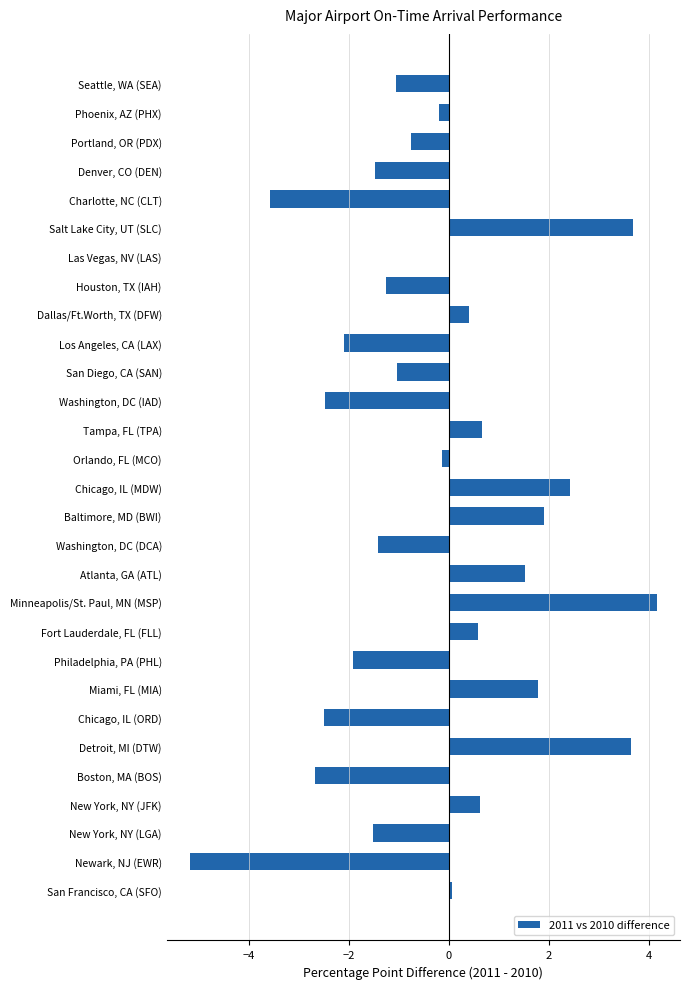

What value does the data have at Washington, DC (IAD)?

-2.5